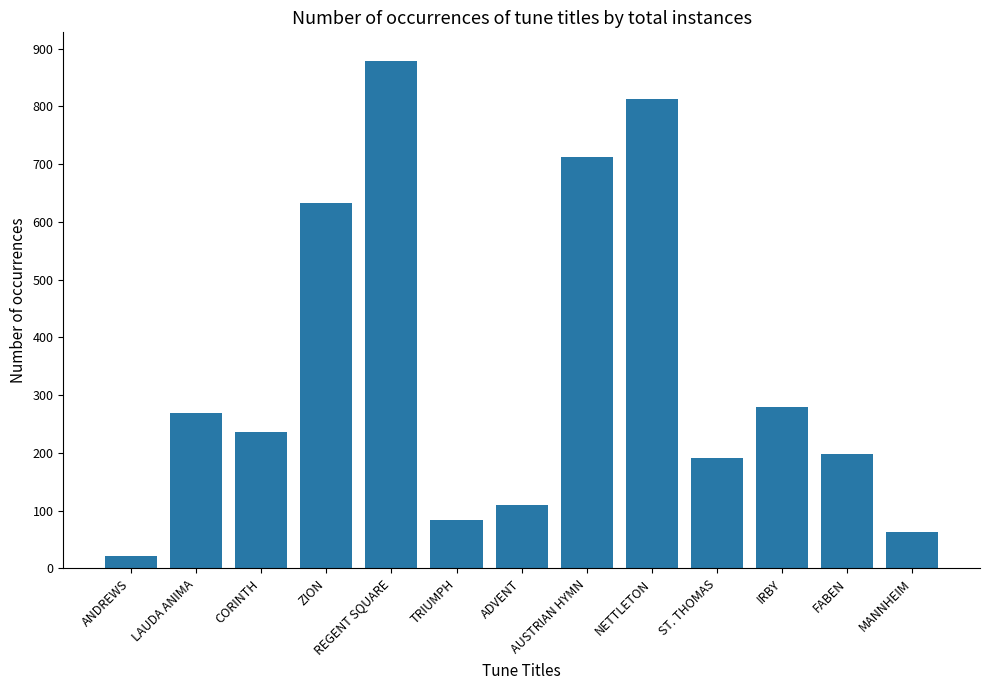

Reading left to right, transcribe all the data shown in this chart.

21	269	237	632	878	84	110	712	813	191	280	198	63